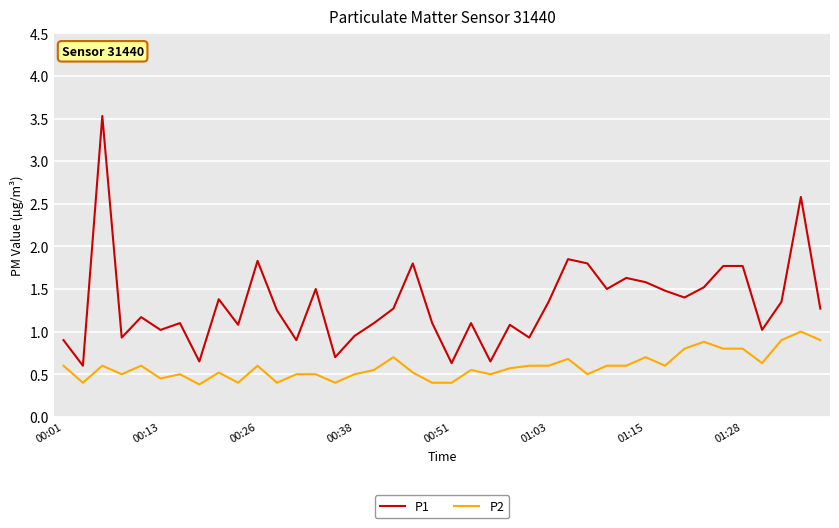

True or false: P1 and P2 intersect in this chart.

False